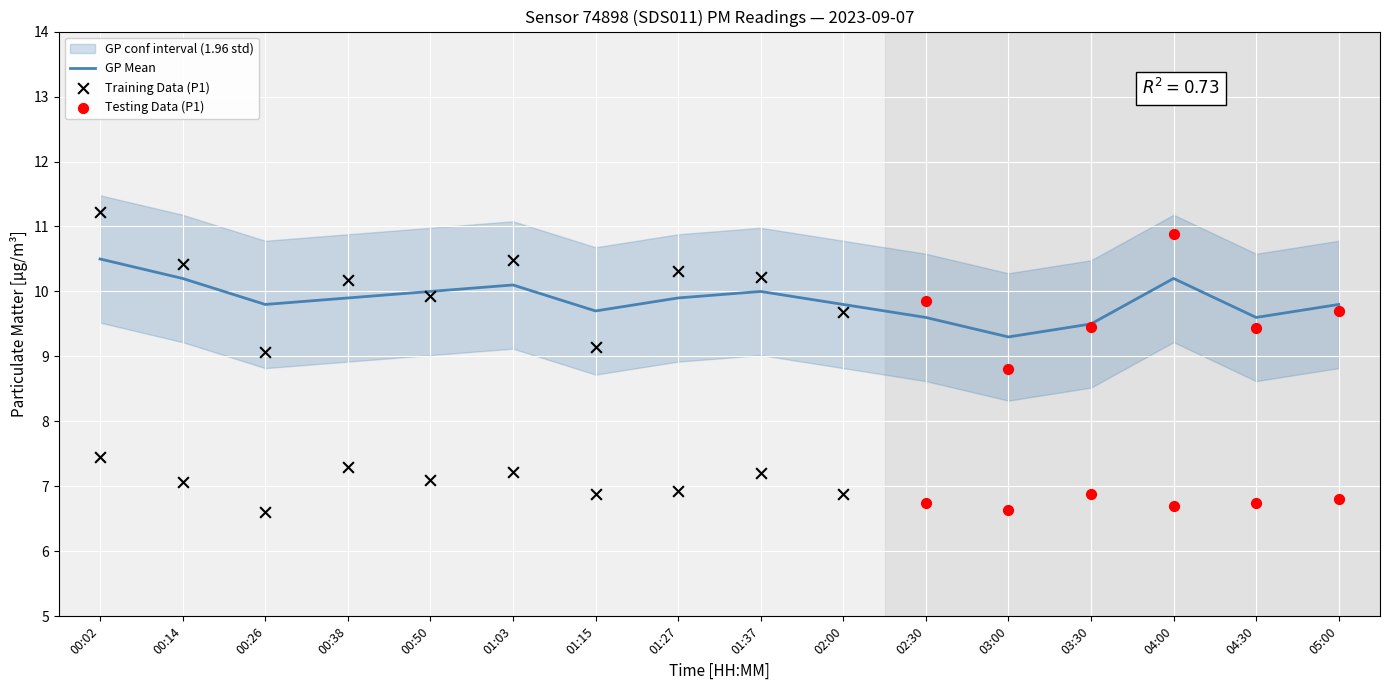

Which category has the lowest value in the GP Mean series?

03:00